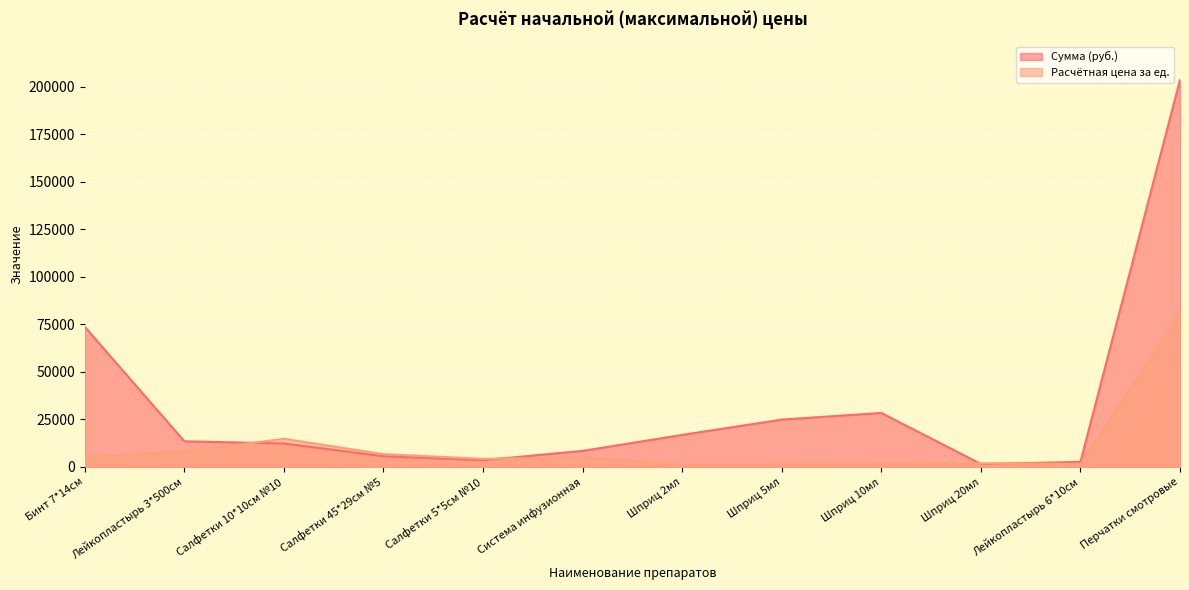

What is the total value across all series at Лейкопластырь 6*10см?

4309.7